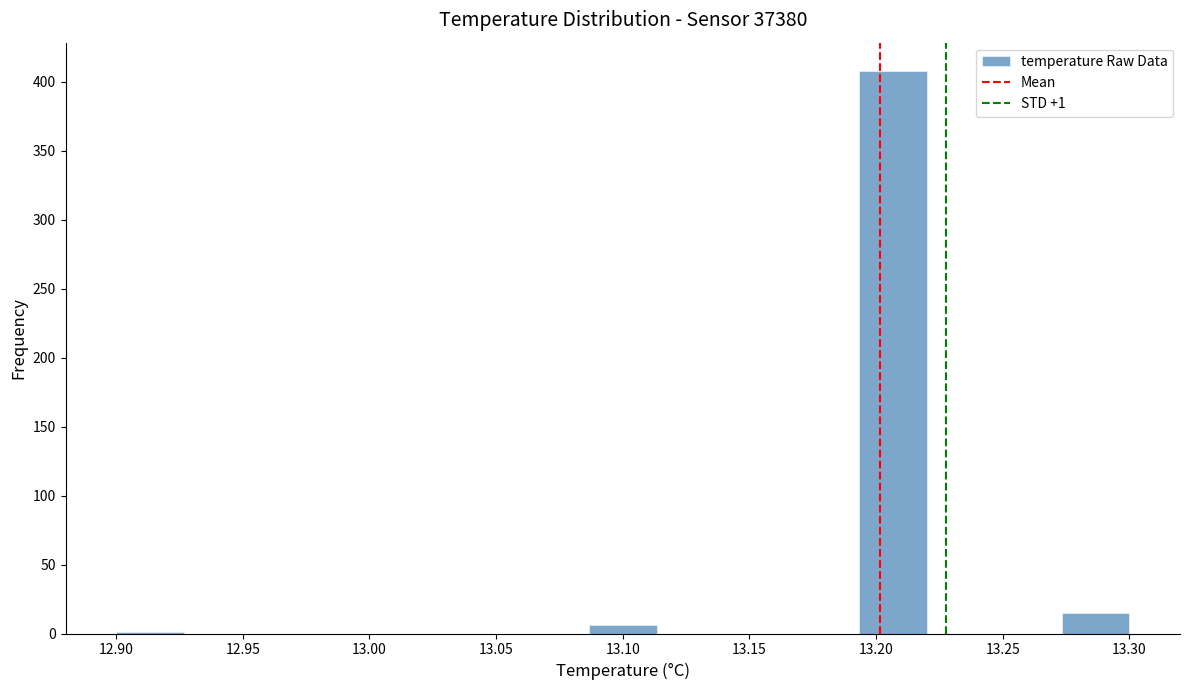

Over which range of the x-axis is the bar tallest?

13.195 to 13.220